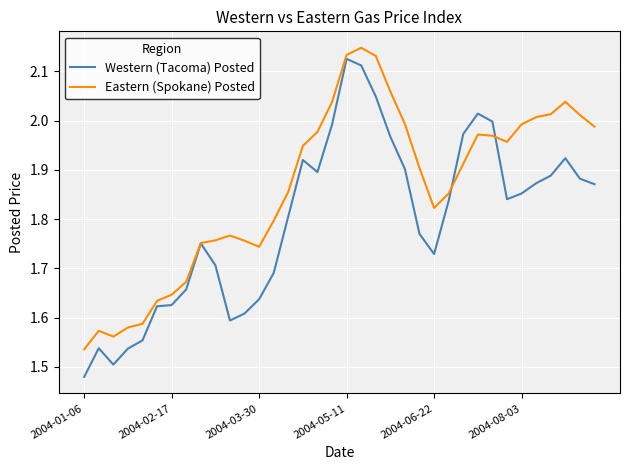

Rank the series by their average value, from lowest to highest.

Western (Tacoma) Posted, Eastern (Spokane) Posted